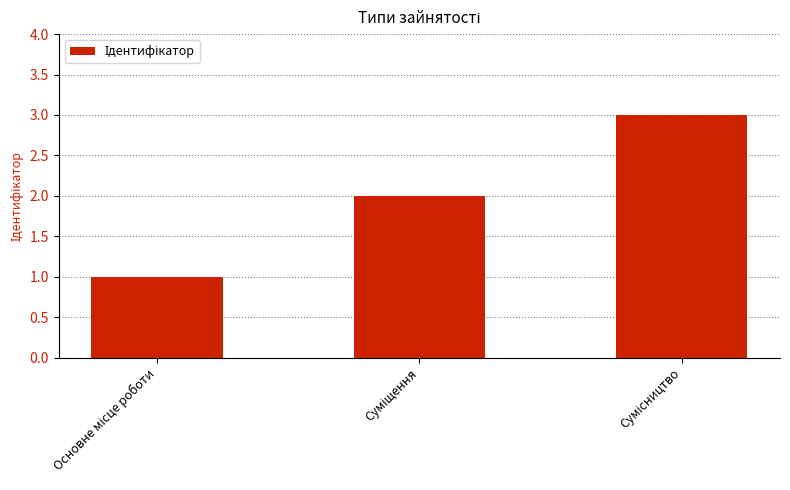

What is the maximum value shown in the chart?

3